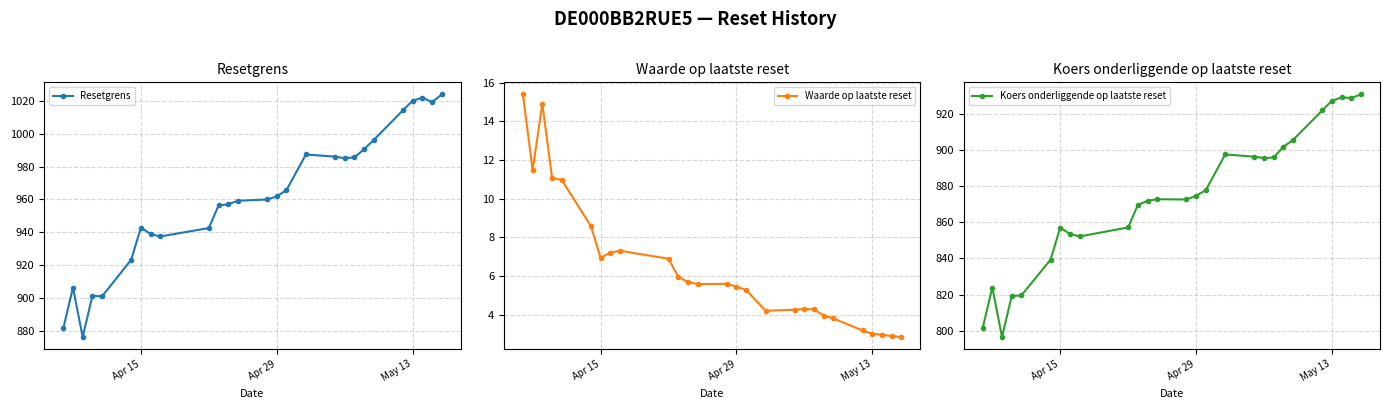

True or false: Resetgrens has more than 1 interior local peaks.

True